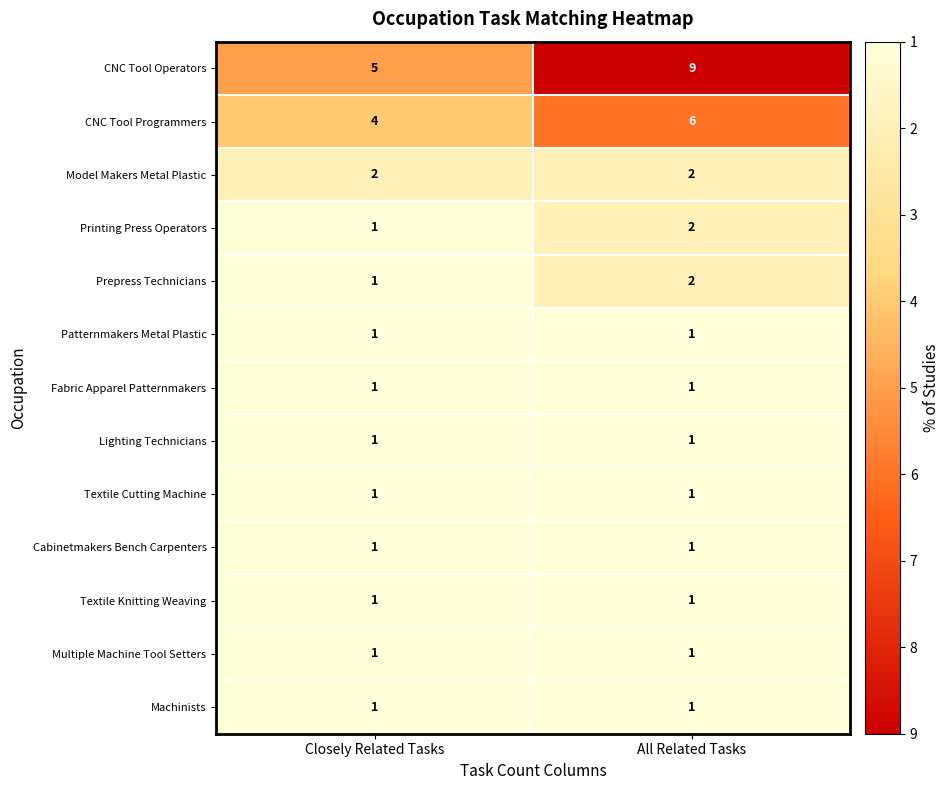

Which series changed the most between Closely Related Tasks and All Related Tasks?

CNC Tool Operators